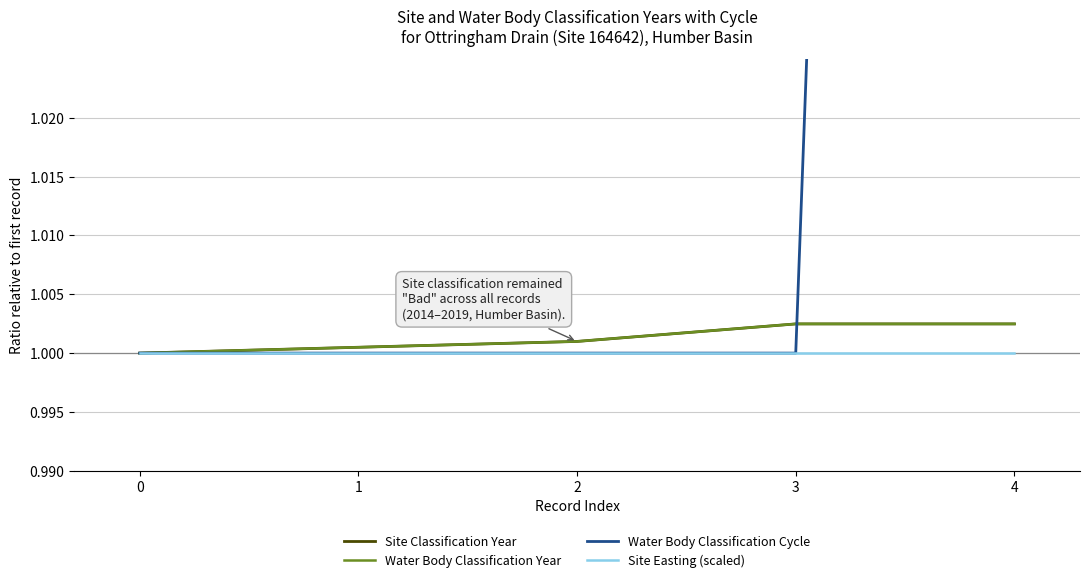

At how many categories does at least one series exceed 1?

4